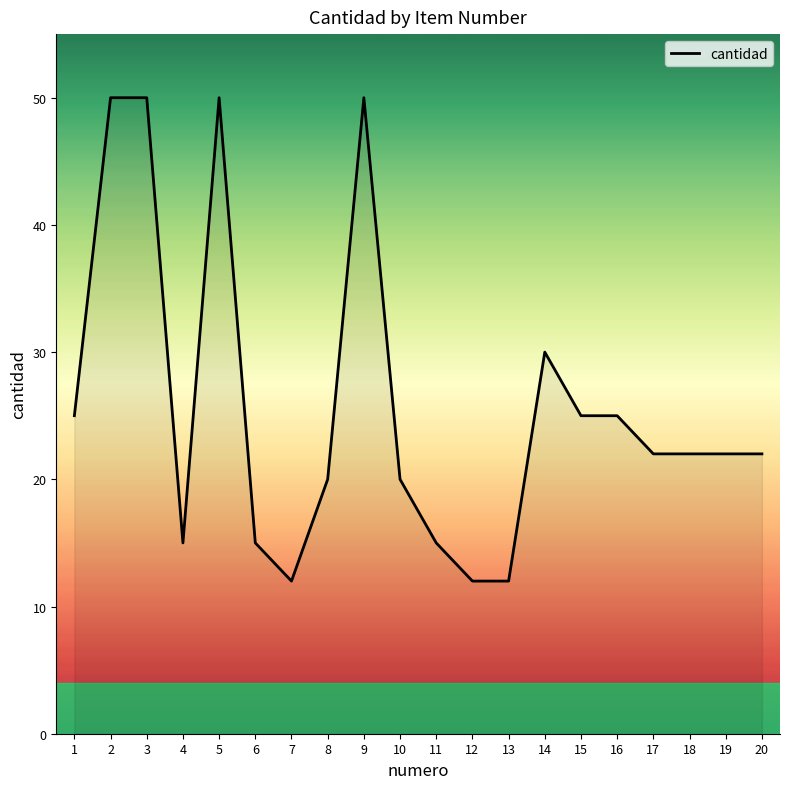

Reading right to left, extract all data points from this chart.

22	22	22	22	25	25	30	12	12	15	20	50	20	12	15	50	15	50	50	25